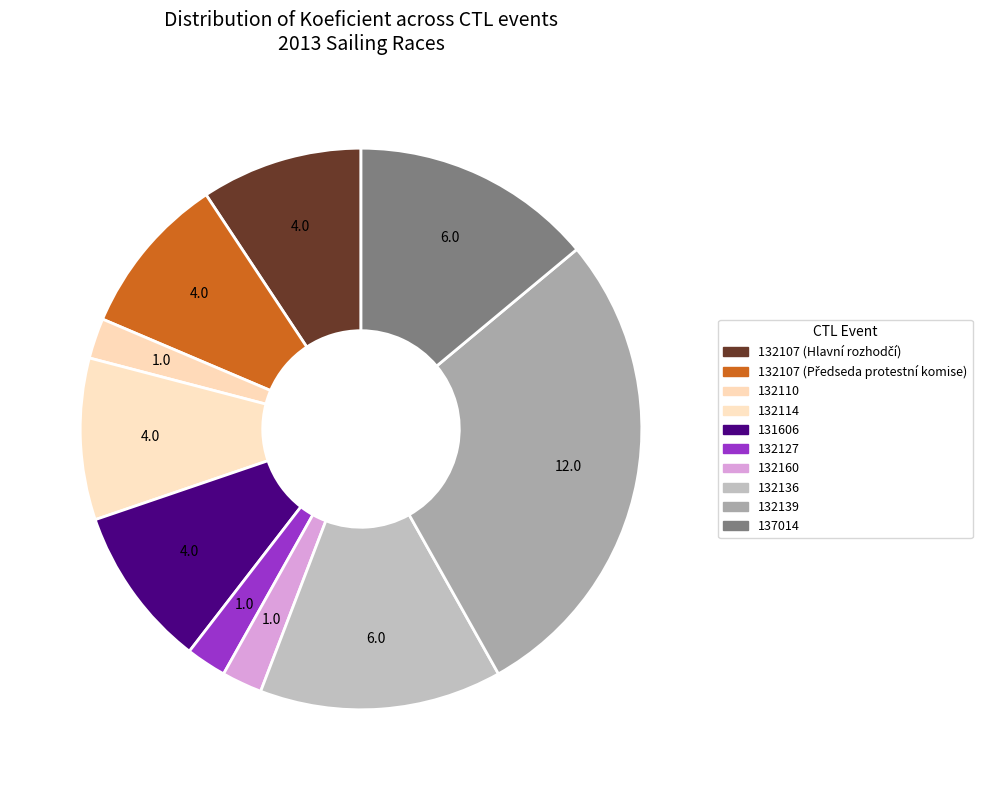

What percentage is the 132107 (Předseda protestní komise) slice, to the nearest percent?

9%